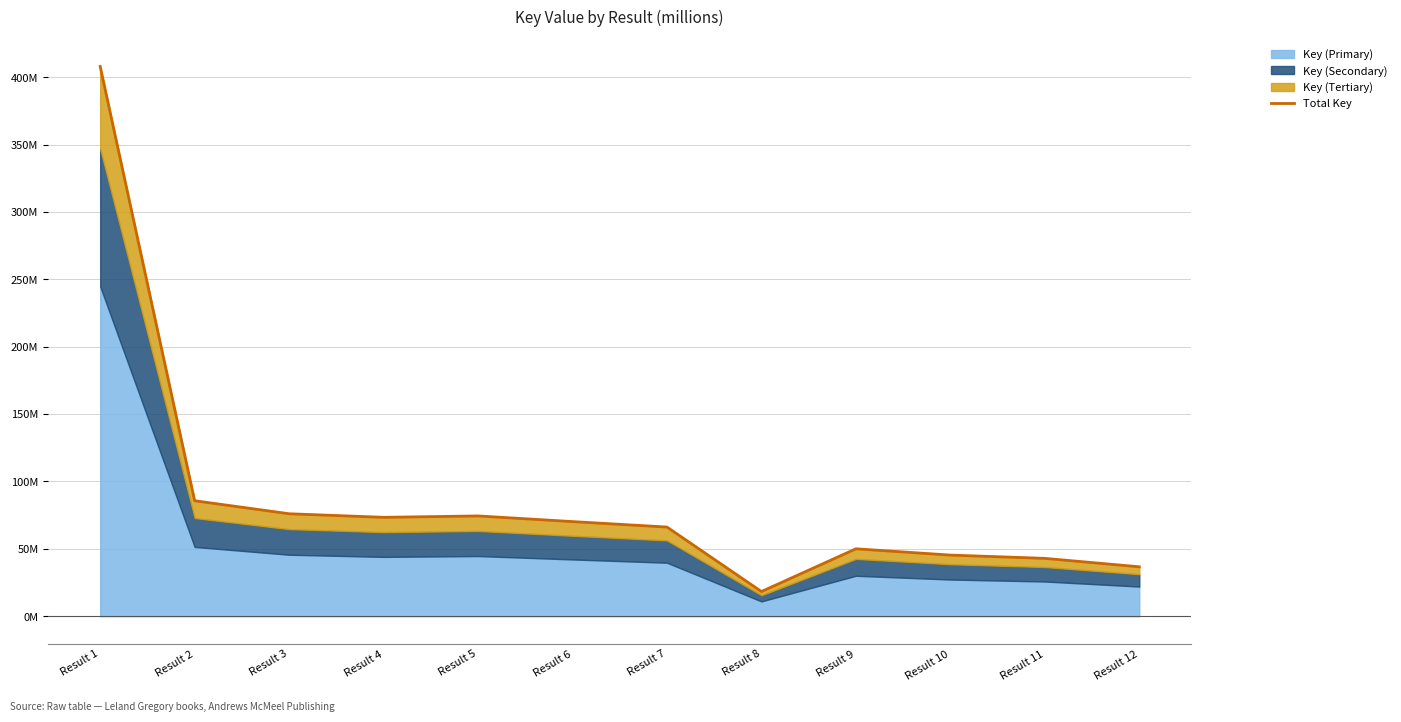

What is the ratio of the value at Result 3 to the value at Result 1?

0.2